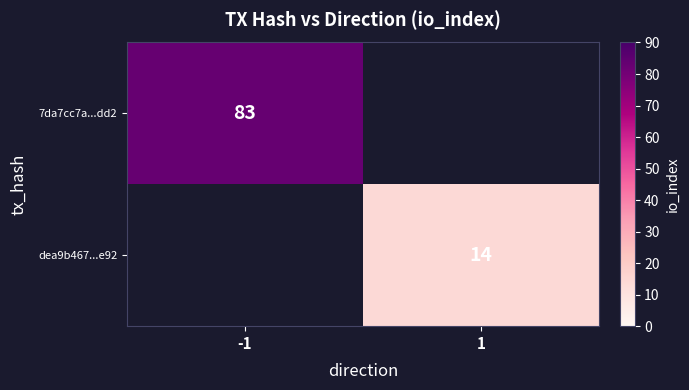

True or false: dea9b467...e92 has a value of 20 at 1.

False